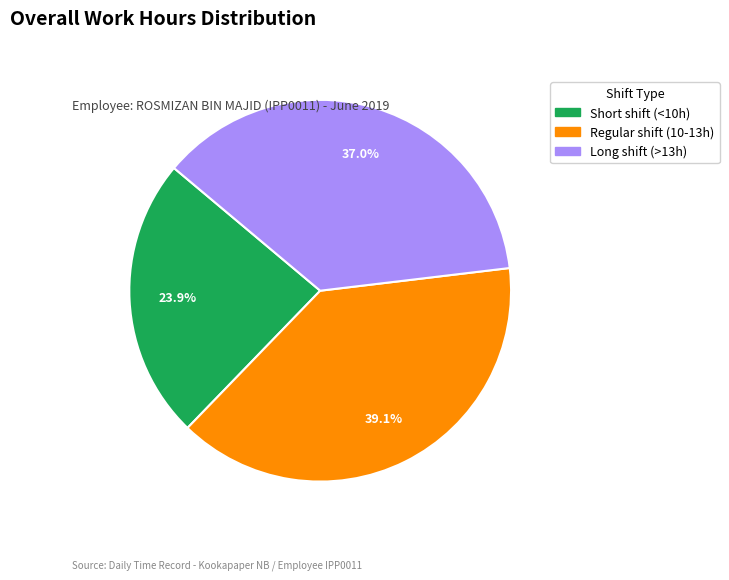

Does any single category account for the majority?

No